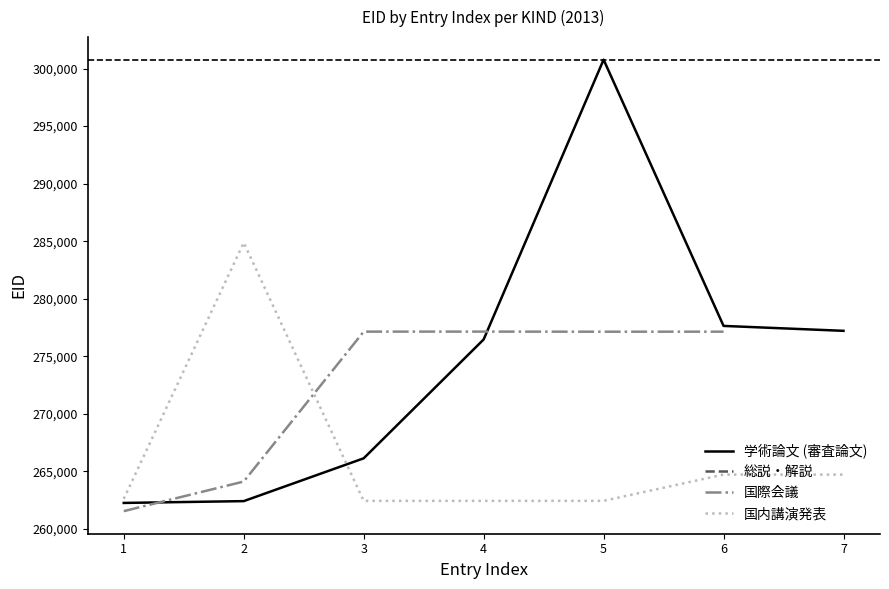

At which label is 総説・解説 closest to 277551?

1